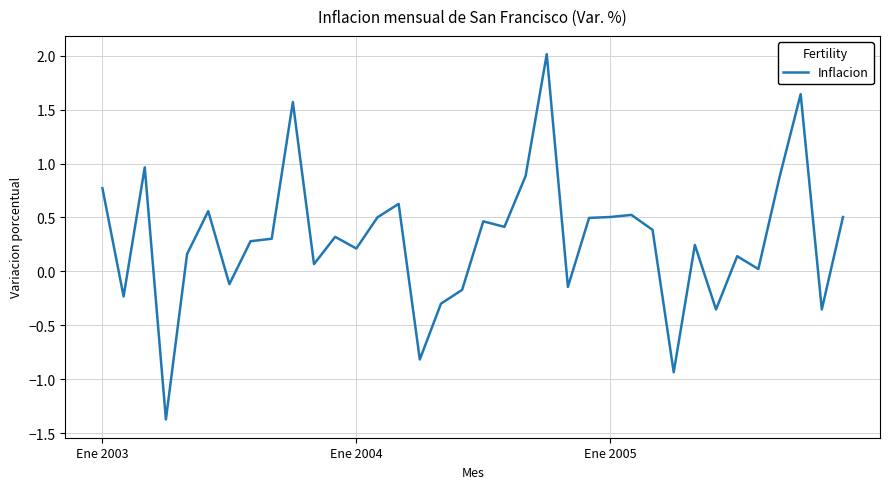

What is the minimum value shown in the chart?

-1.4